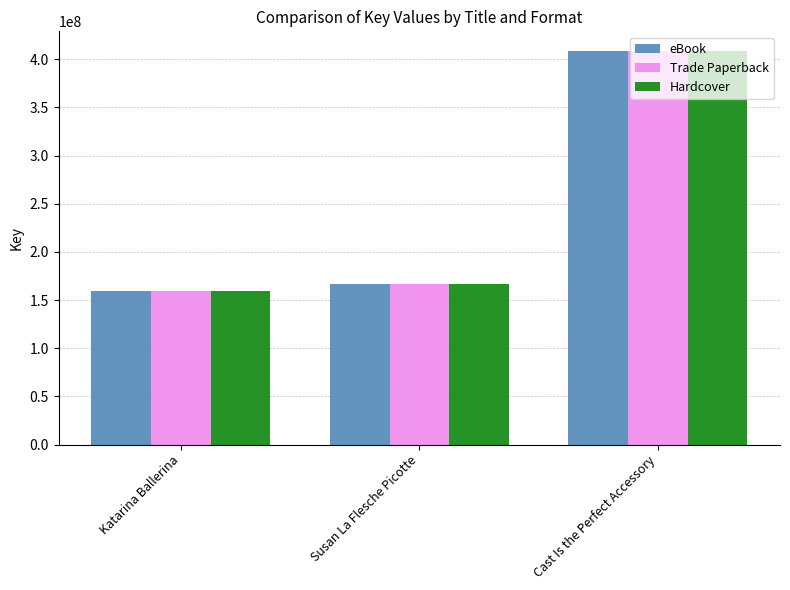

What is the approximate value of Hardcover at Katarina Ballerina?

159820010